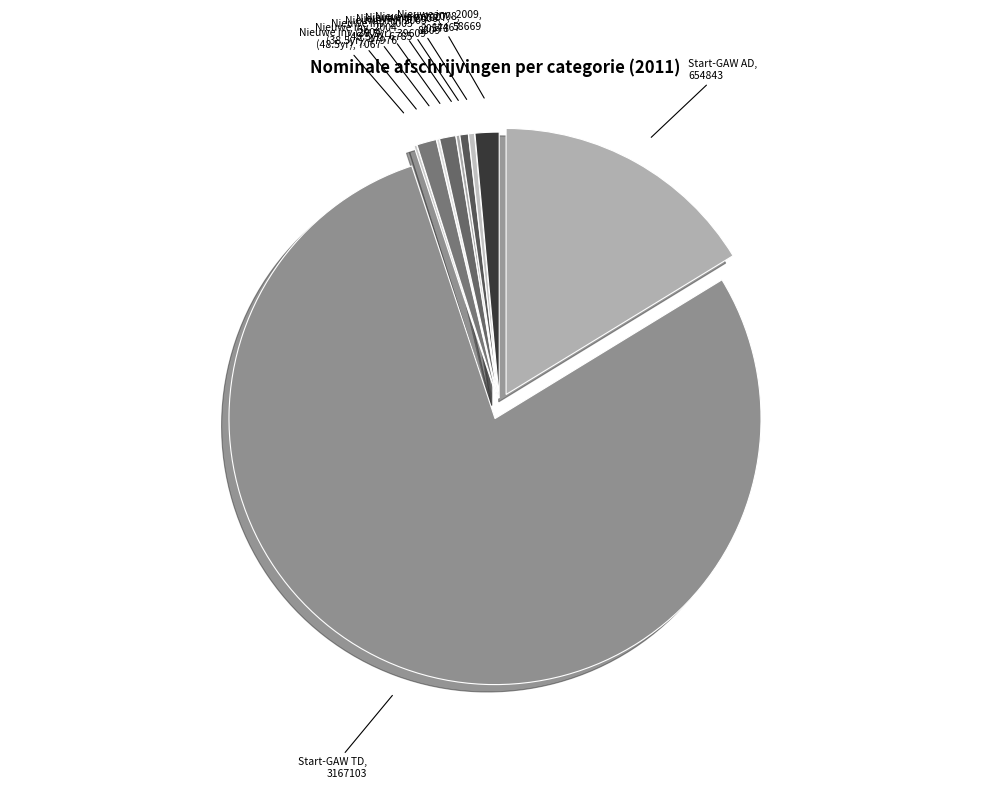

How many segments does this pie chart have?

10